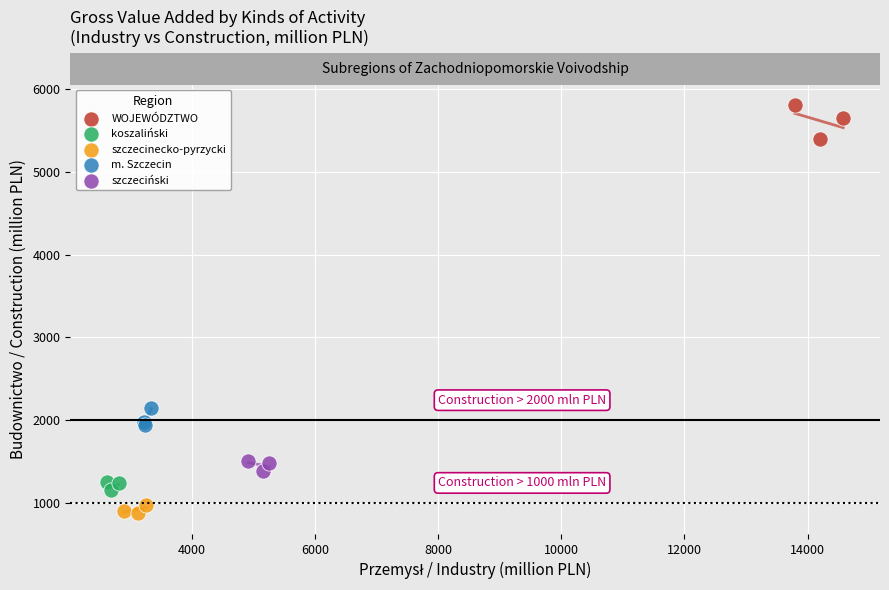

What are all the series names shown in the legend?

WOJEWÓDZTWO, koszaliński, szczecinecko-pyrzycki, m. Szczecin, szczeciński